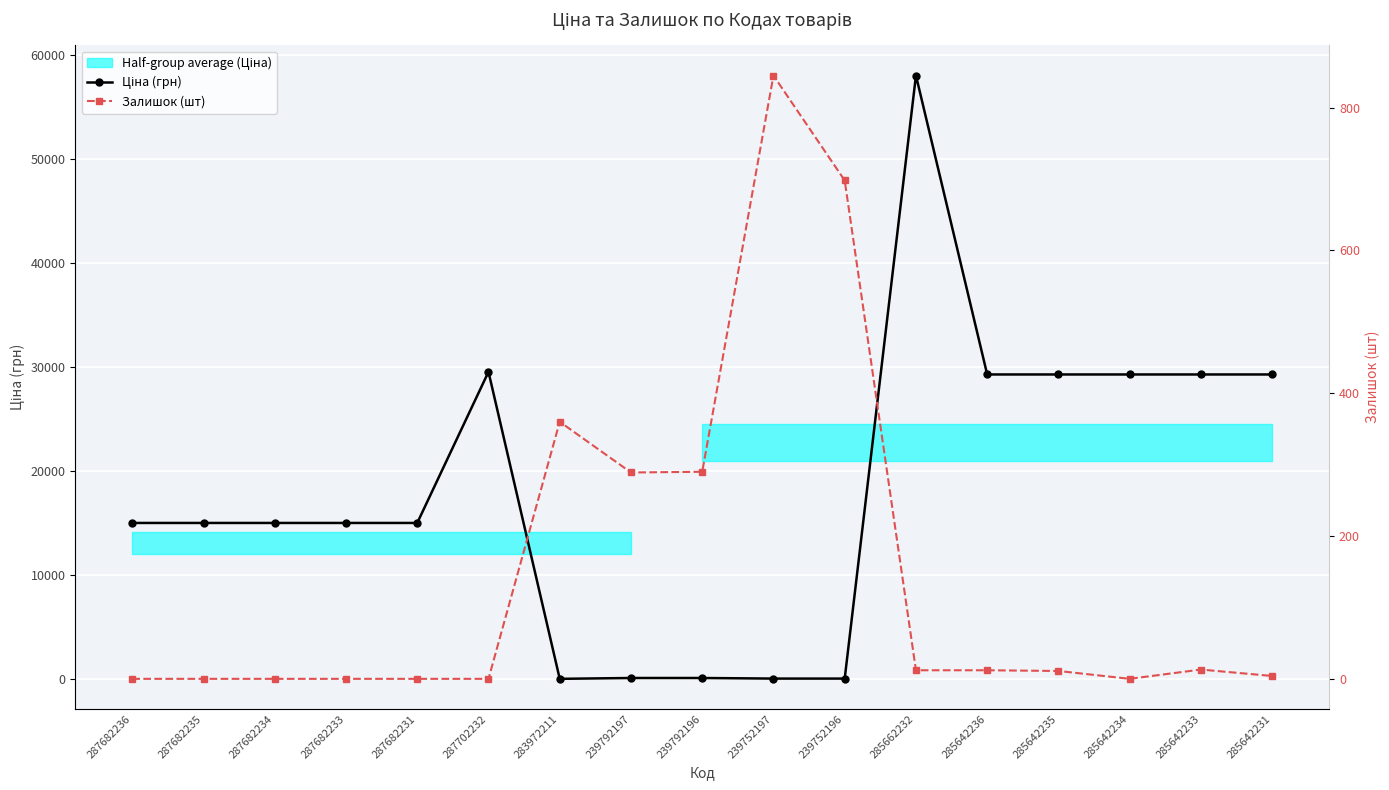

How many times do Залишок (шт) and Ціна (грн) cross each other?

2